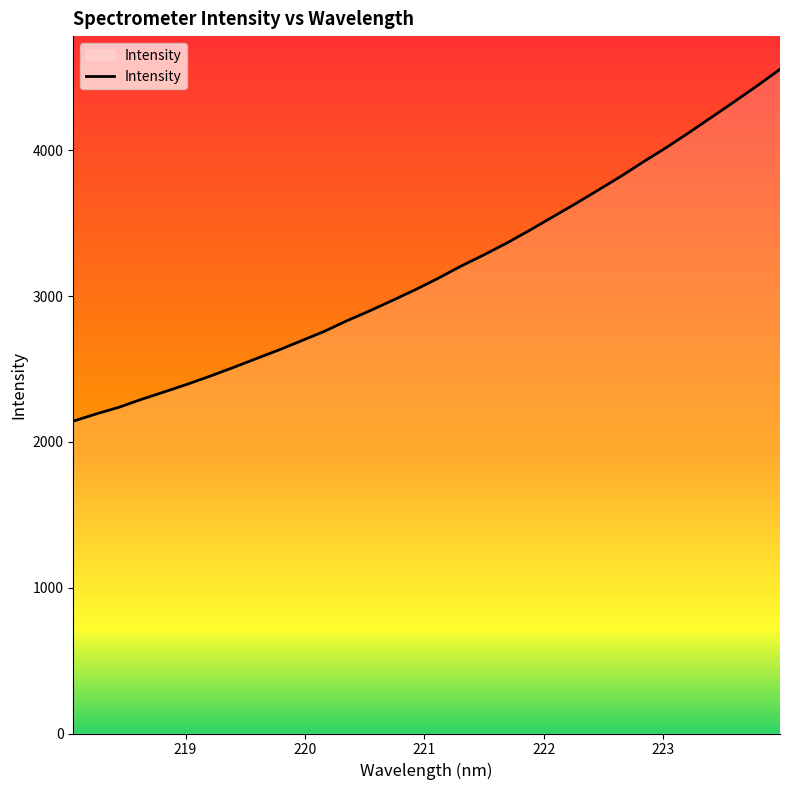

What is the difference between the maximum and minimum values?

2413.7